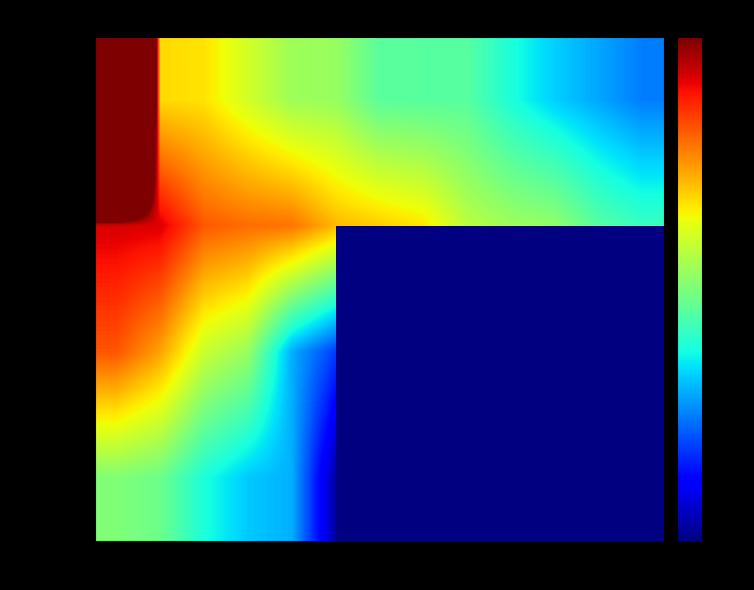

Where is 非税管理岗 nearest to the value 43?

8